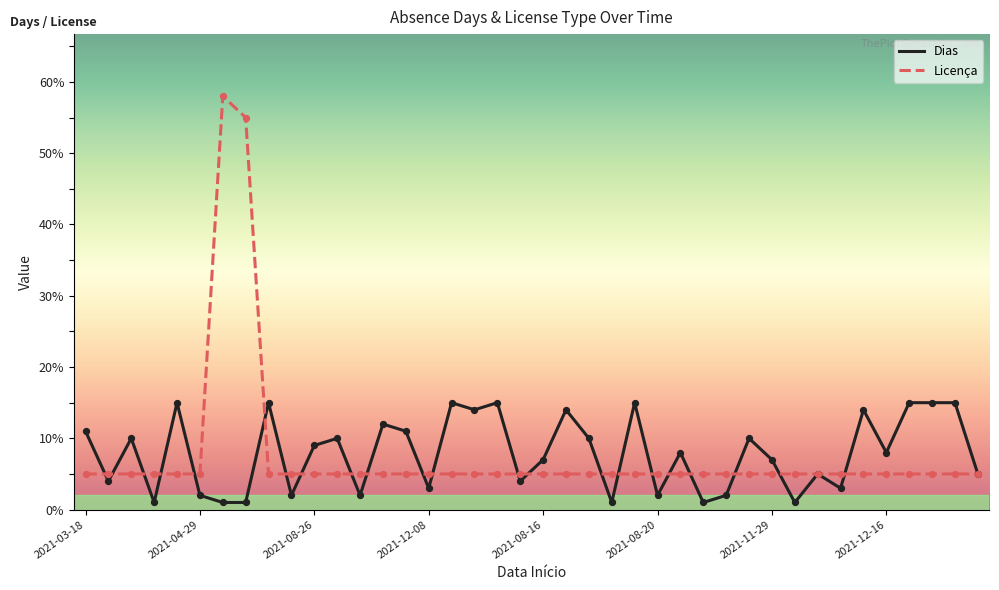

Which series has the widest spread of values?

Licença